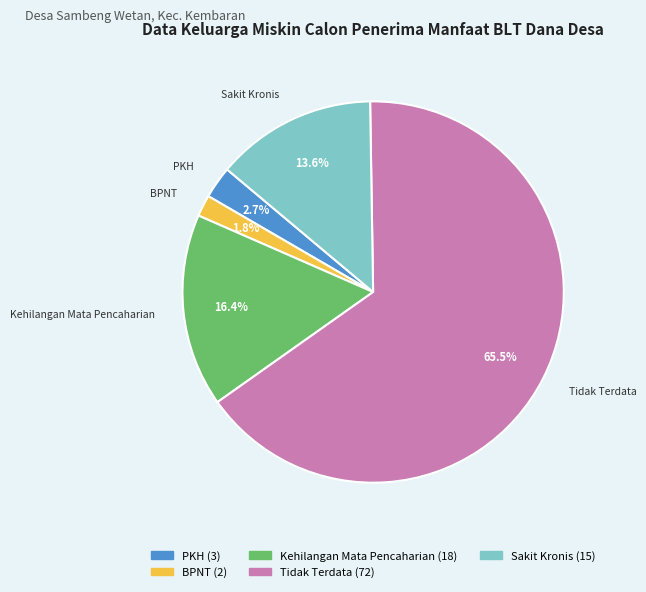

How many segments does this pie chart have?

5